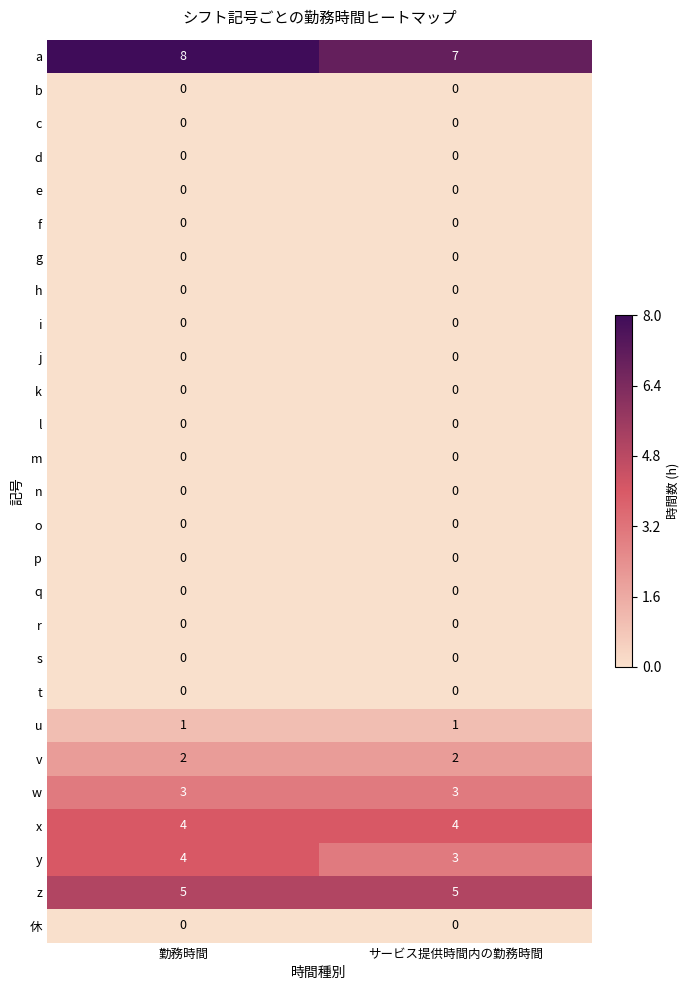

What is the spread (max minus min) of values at サービス提供時間内の勤務時間?

7